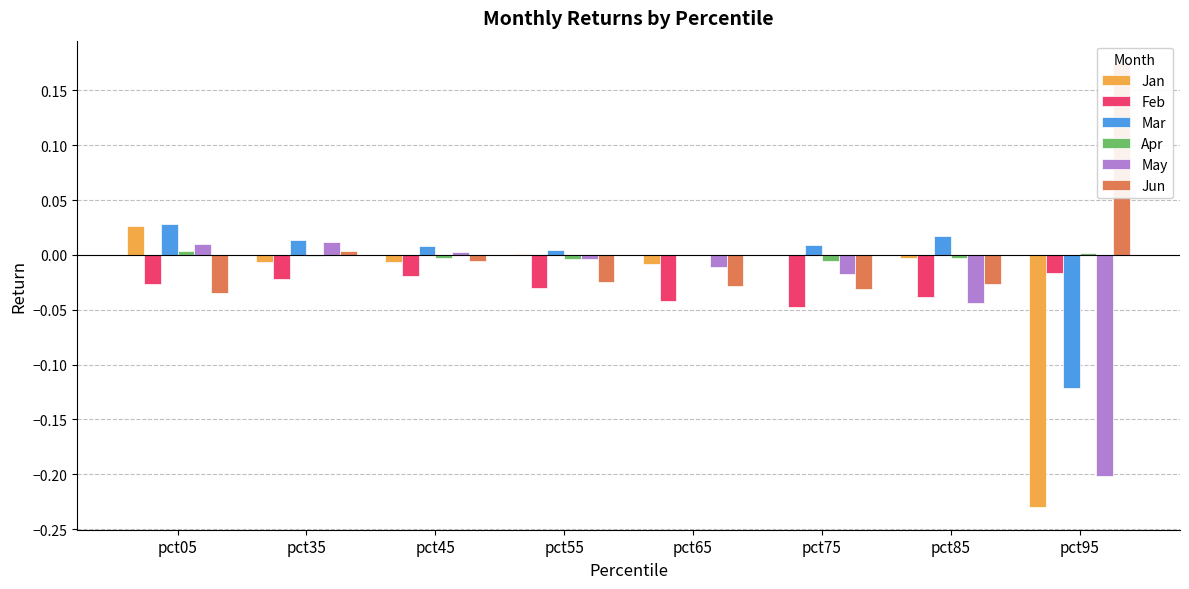

Reading left to right, transcribe all the data shown in this chart.

Jan: 0.0	-0.0	-0.0	0.0	-0.0	-0.0	-0.0	-0.2
Feb: -0.0	-0.0	-0.0	-0.0	-0.0	-0.0	-0.0	-0.0
Mar: 0.0	0.0	0.0	0.0	-0.0	0.0	0.0	-0.1
Apr: 0.0	-0.0	-0.0	-0.0	-0.0	-0.0	-0.0	0.0
May: 0.0	0.0	0.0	-0.0	-0.0	-0.0	-0.0	-0.2
Jun: -0.0	0.0	-0.0	-0.0	-0.0	-0.0	-0.0	0.2